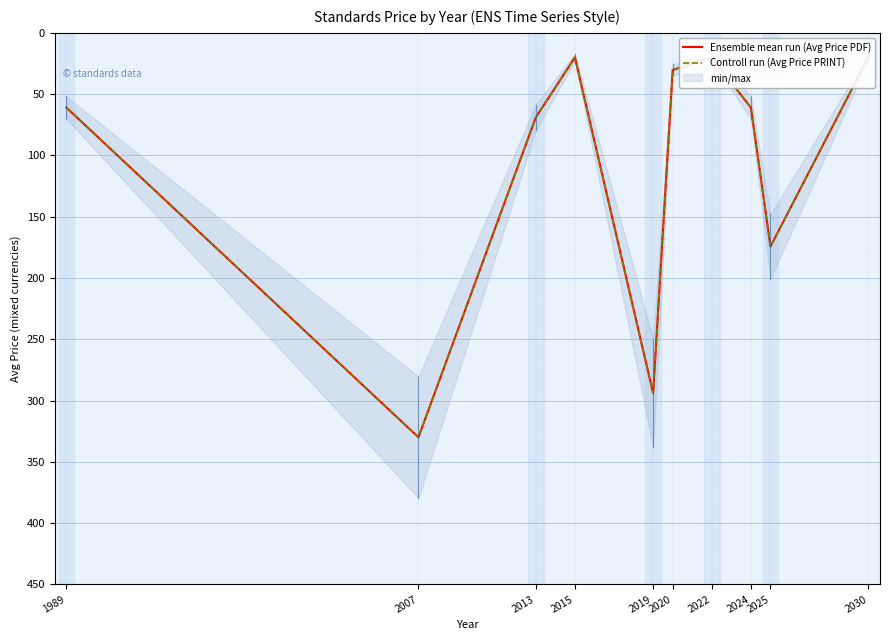

What value does the Controll run (Avg Price PRINT) series have at 2020?

30.2